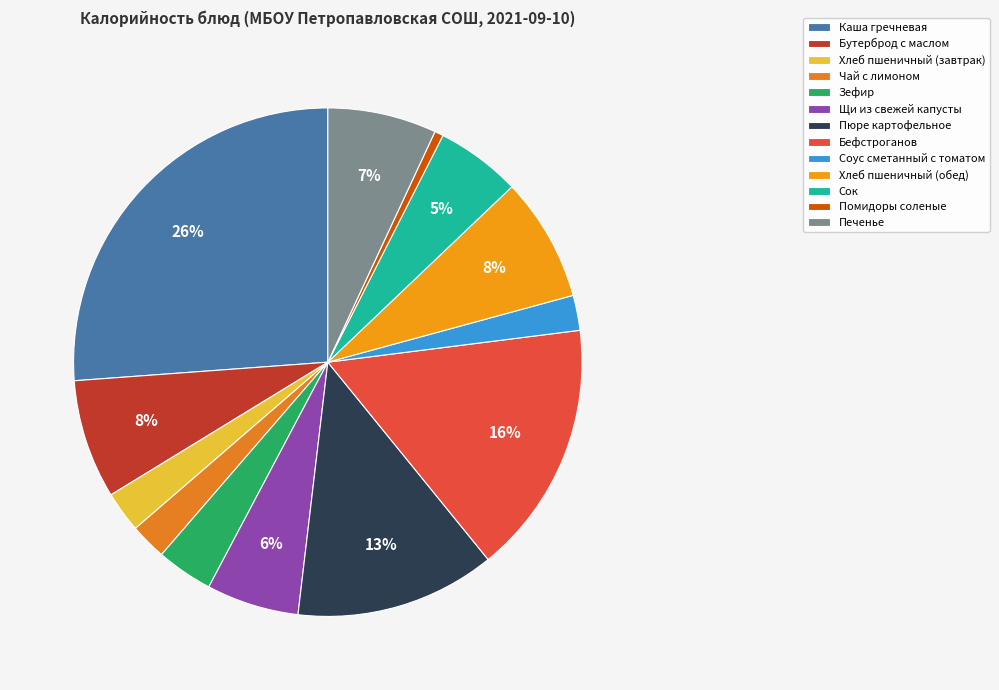

Which category has the biggest portion of the pie?

Каша гречневая